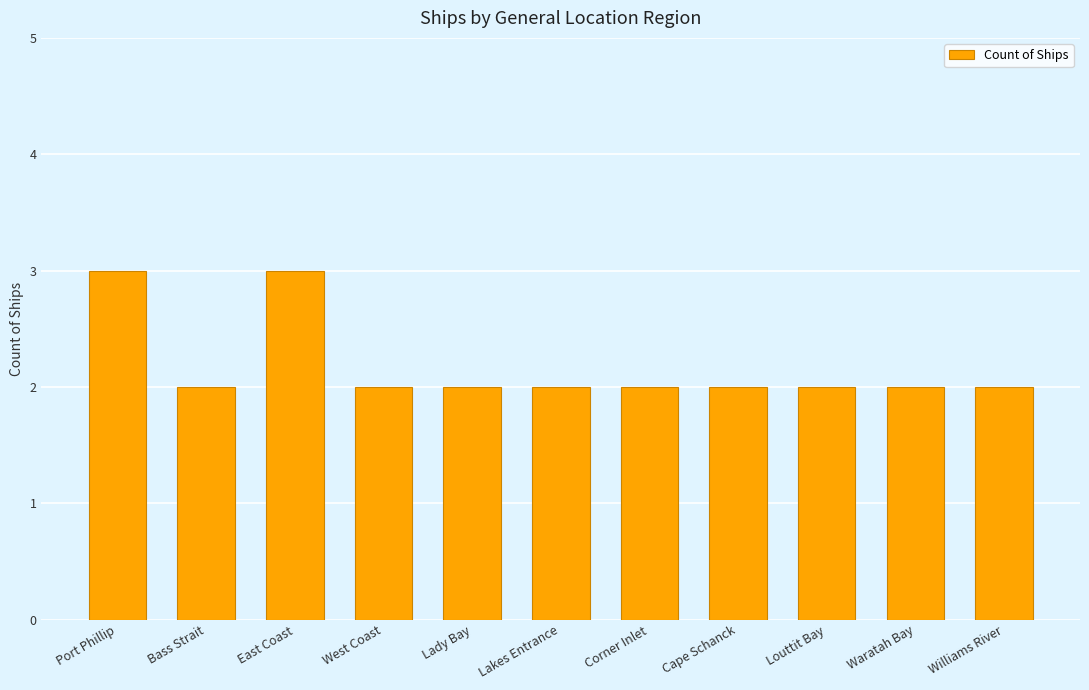

What is the value of the 5th bar from the left?

2